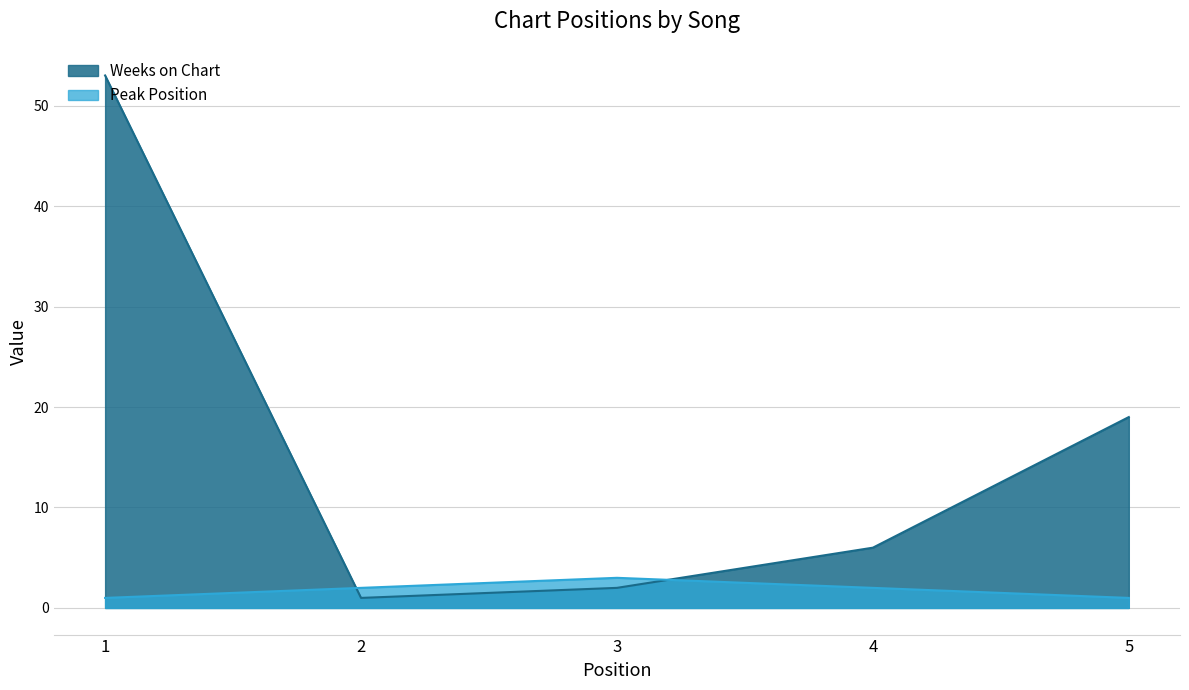

After their last crossing, which series has the higher values: Weeks on Chart or Peak Position?

Weeks on Chart